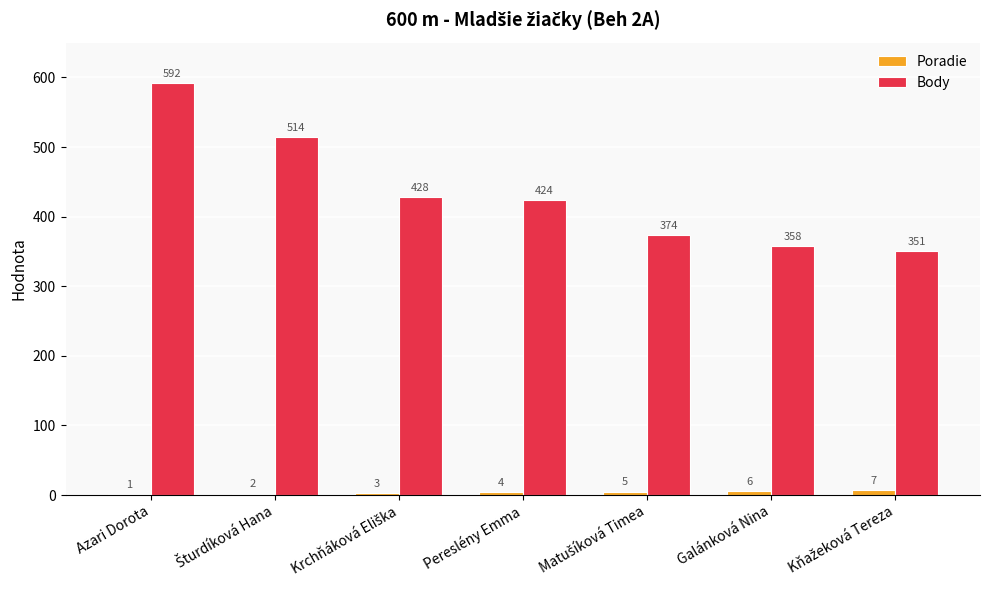

Where does the Body series first go above 424?

Azari Dorota